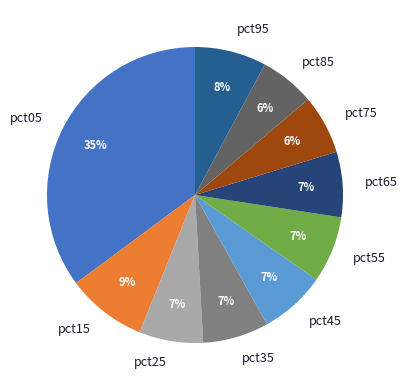

Combined, do pct15 and pct05 account for over 50%?

No